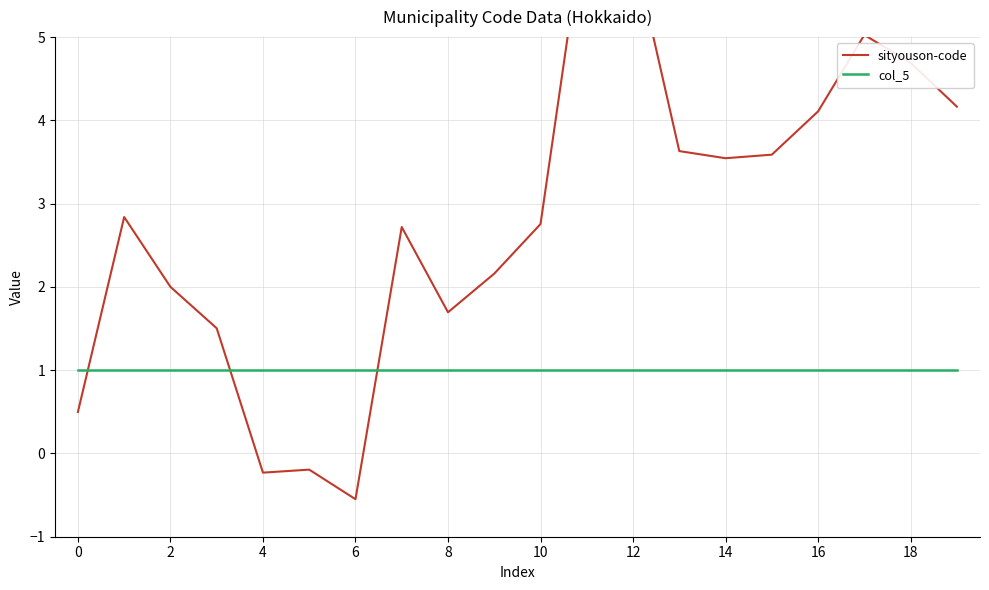

What is the minimum value for sityouson-code?

-0.5